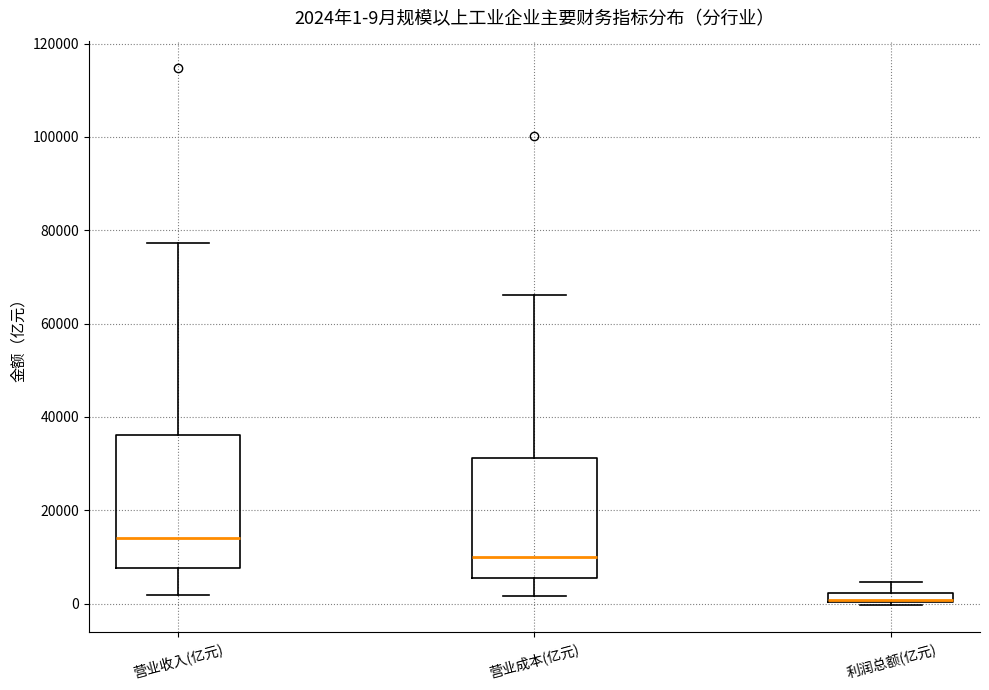

Comparing the boxes themselves (not the whiskers), which one is the tallest?

营业收入(亿元)